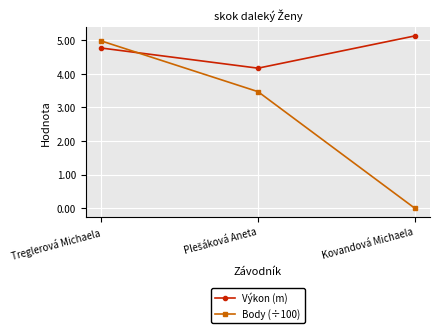

What are all the series names shown in the legend?

Výkon (m), Body (÷100)